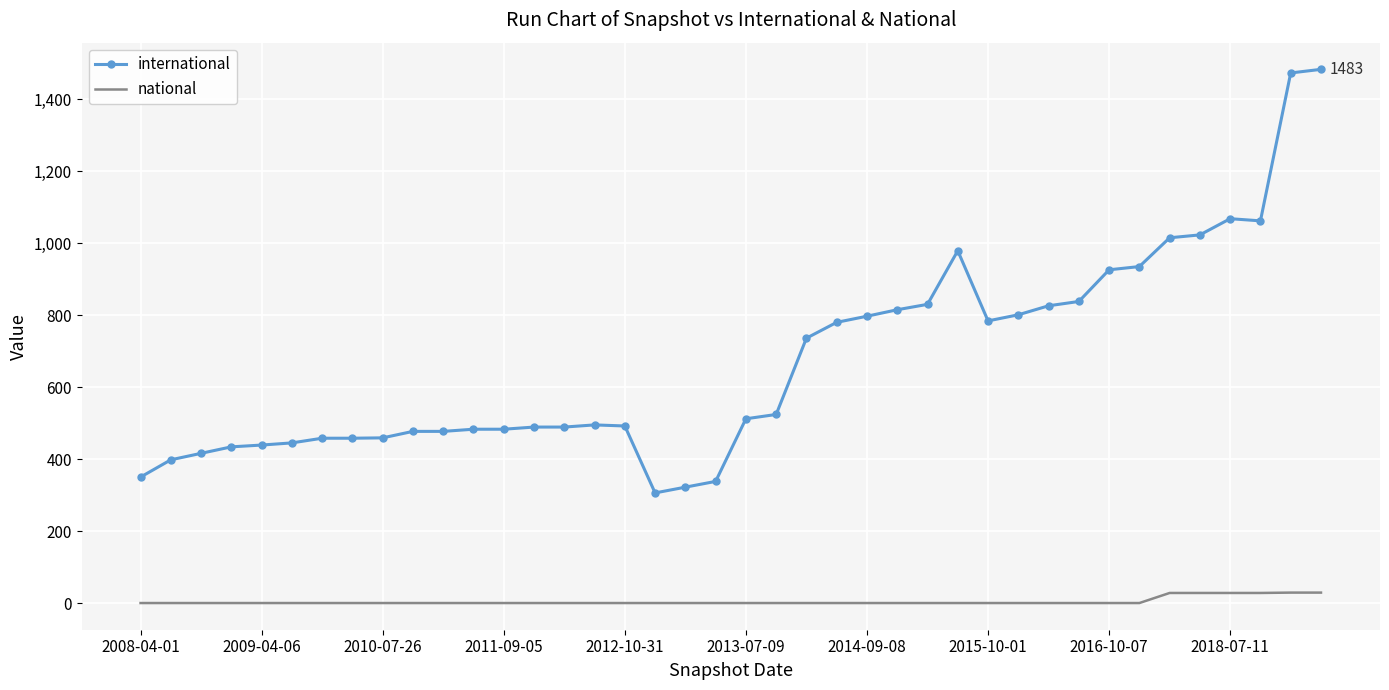

True or false: national and international cross at least once.

False